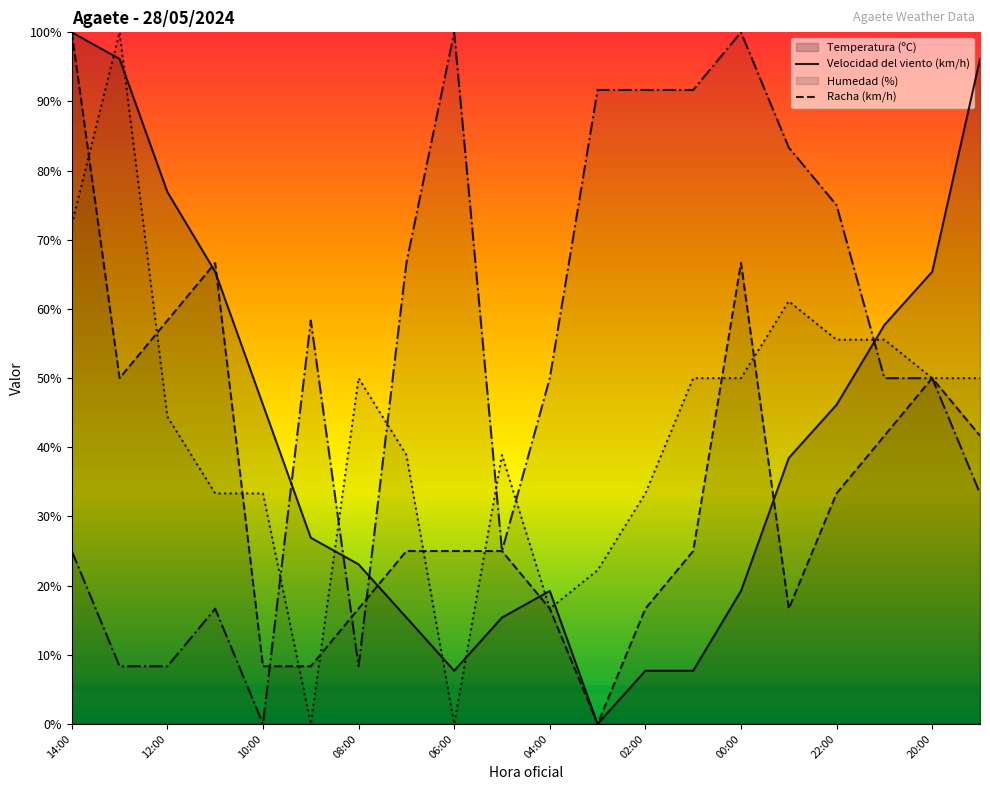

What is the sum of the Humedad (%) (line) values at 17 and 14:00?

75.0